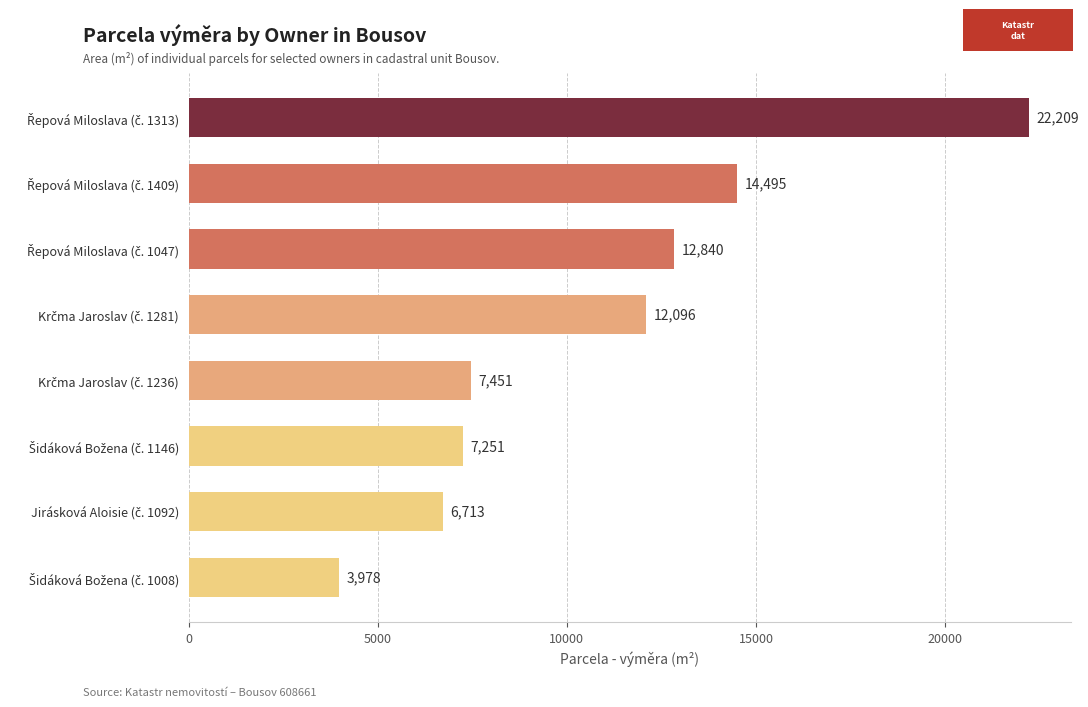

Reading top to bottom, transcribe all the data shown in this chart.

22209	14495	12840	12096	7451	7251	6713	3978